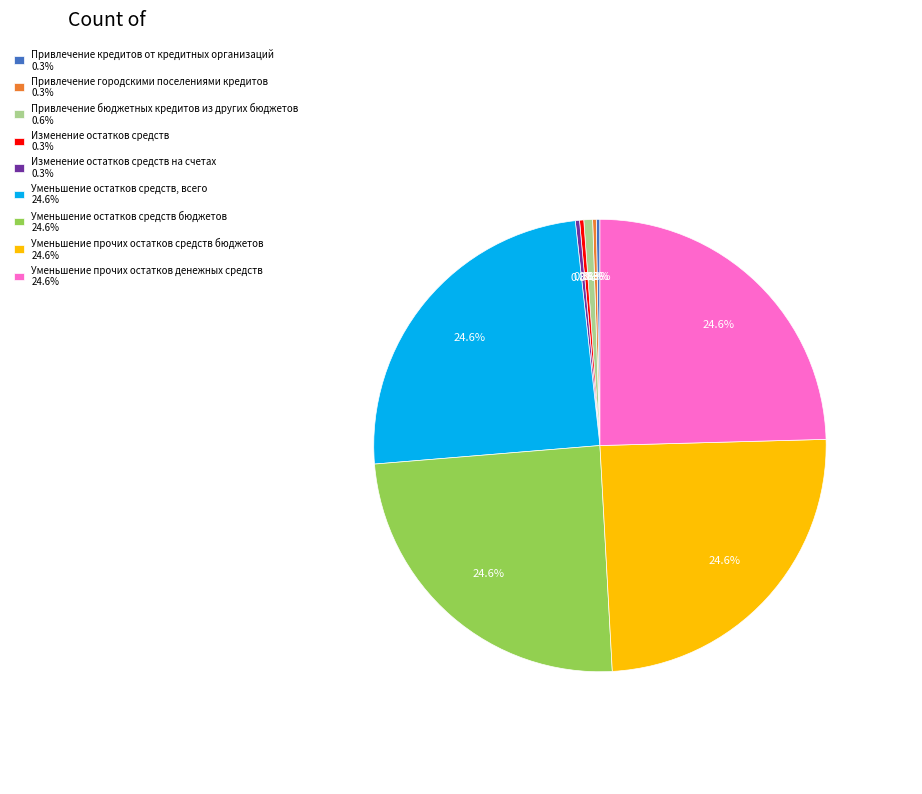

Does any single category account for the majority?

No